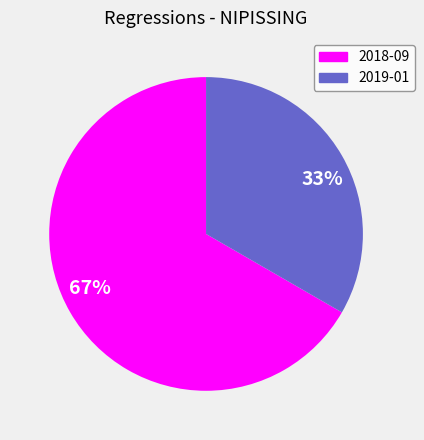

Combined, do 2018-09 and 2019-01 account for over 50%?

Yes